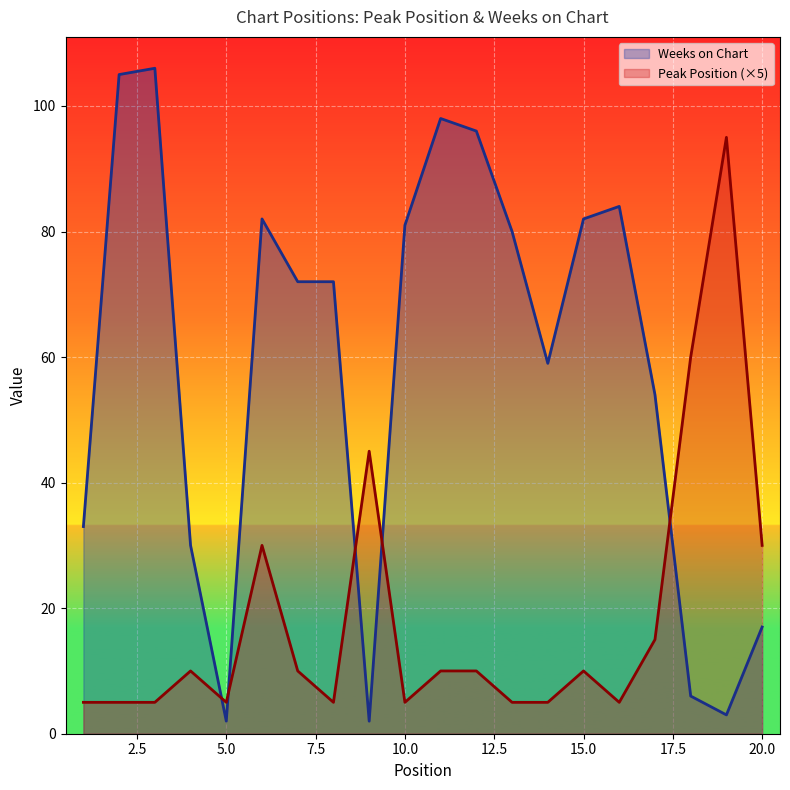

After their last crossing, which series has the higher values: Peak Position (×5) or Weeks on Chart?

Peak Position (×5)